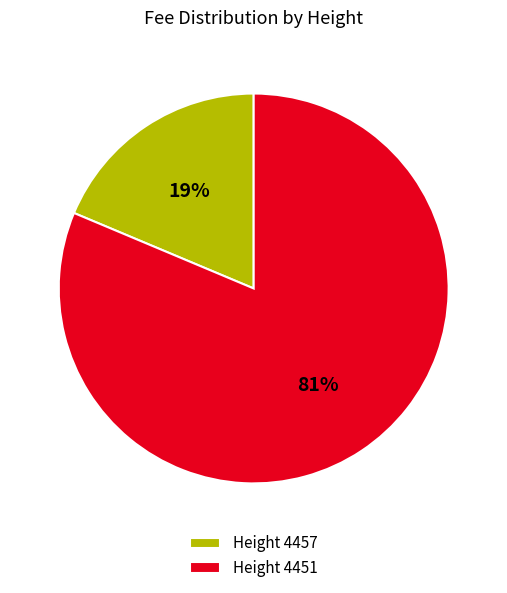

True or false: Height 4457 accounts for 8% of the total.

False